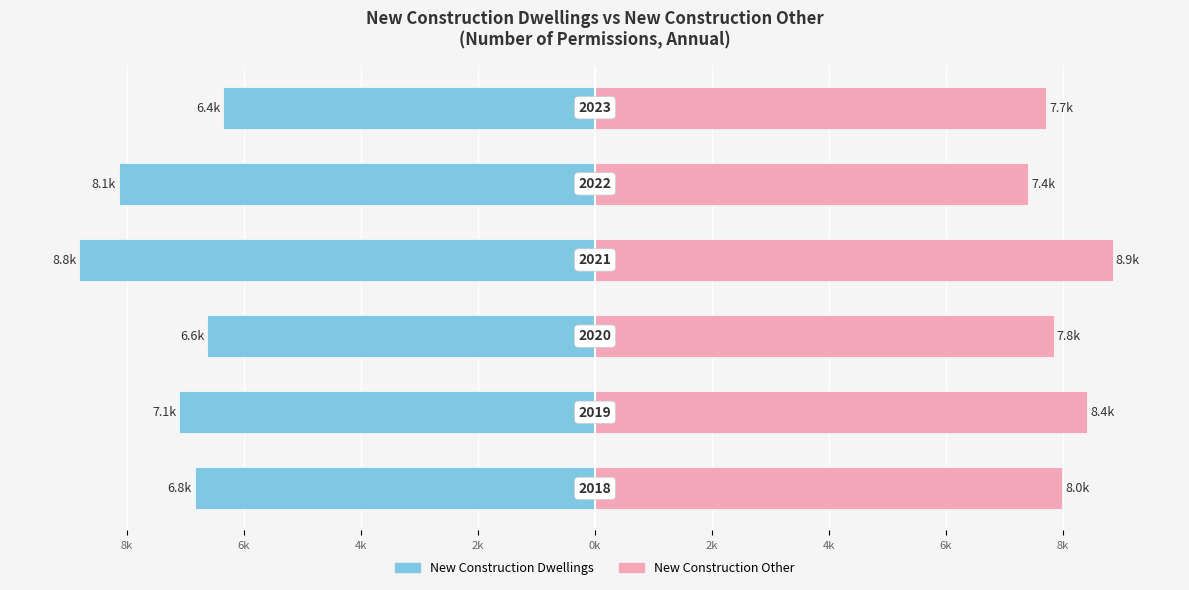

What is the average value of the New Construction Dwellings series?

-7.3